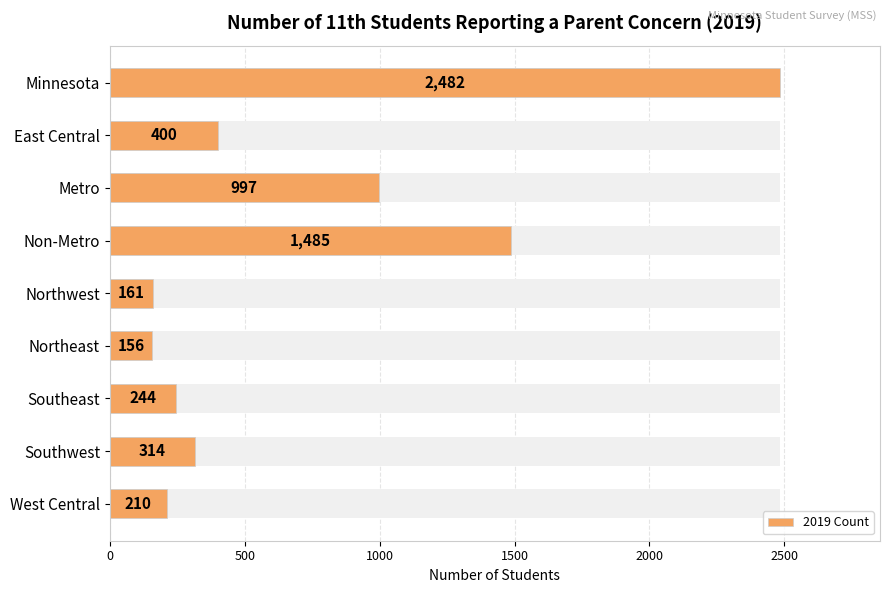

What position from the right is Southwest?

2